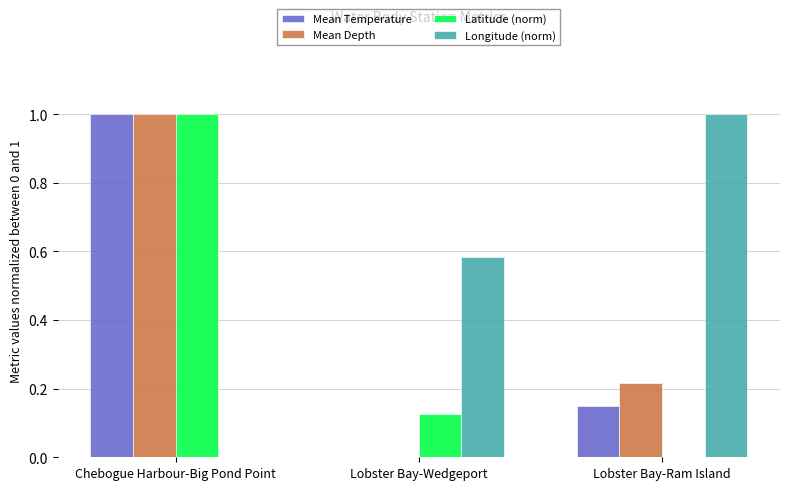

Are the bars grouped side by side (vs. stacked)?

Yes